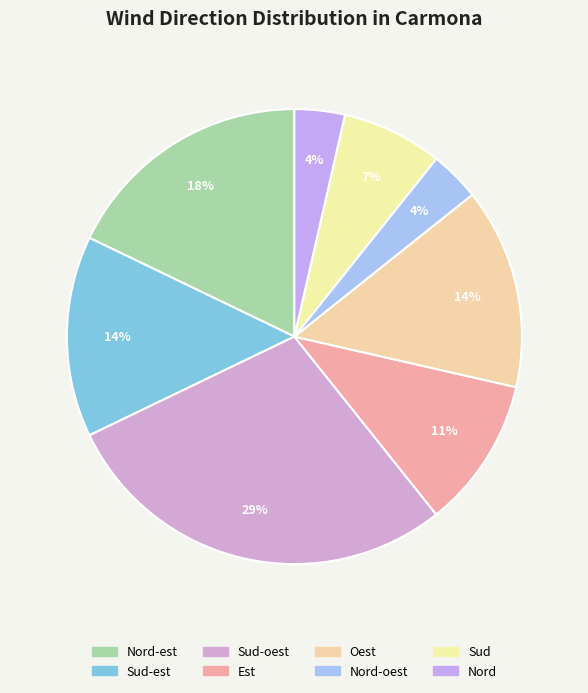

Is Sud-est the majority of the pie?

No